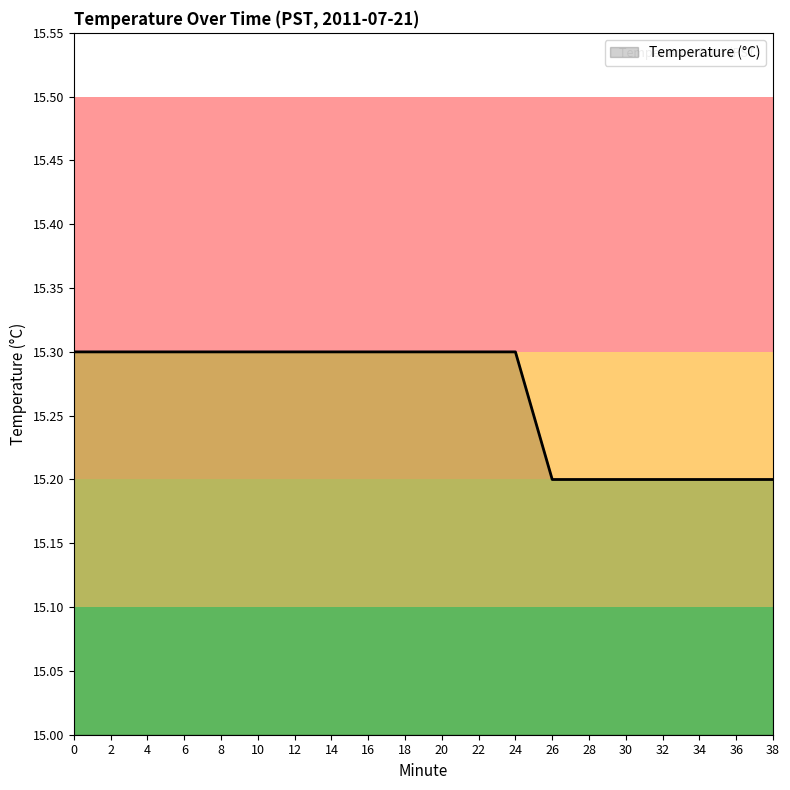

Reading left to right, what are all the values shown in this chart?

15.3	15.3	15.3	15.3	15.3	15.3	15.3	15.3	15.3	15.3	15.3	15.3	15.3	15.2	15.2	15.2	15.2	15.2	15.2	15.2